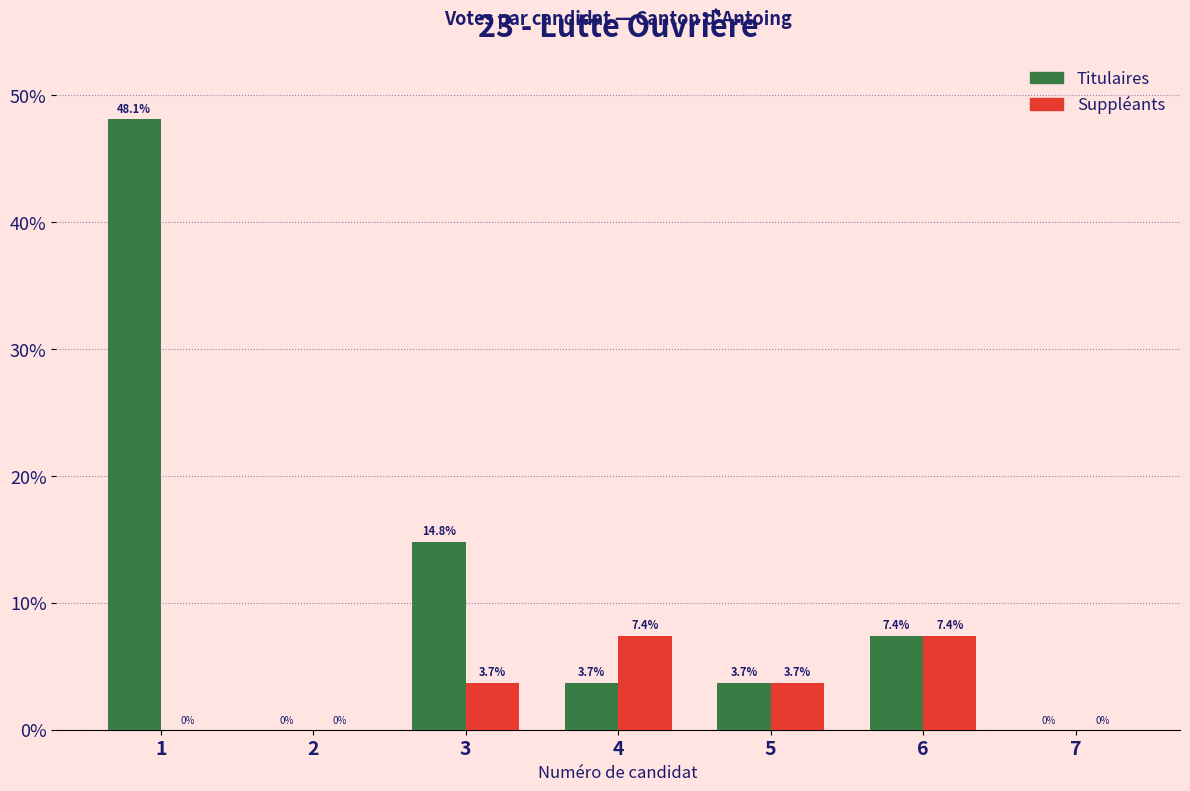

Reading left to right, transcribe all the data shown in this chart.

Titulaires: 1=48.1	2=0.0	3=14.8	4=3.7	5=3.7	6=7.4	7=0.0
Suppléants: 1=0.0	2=0.0	3=3.7	4=7.4	5=3.7	6=7.4	7=0.0